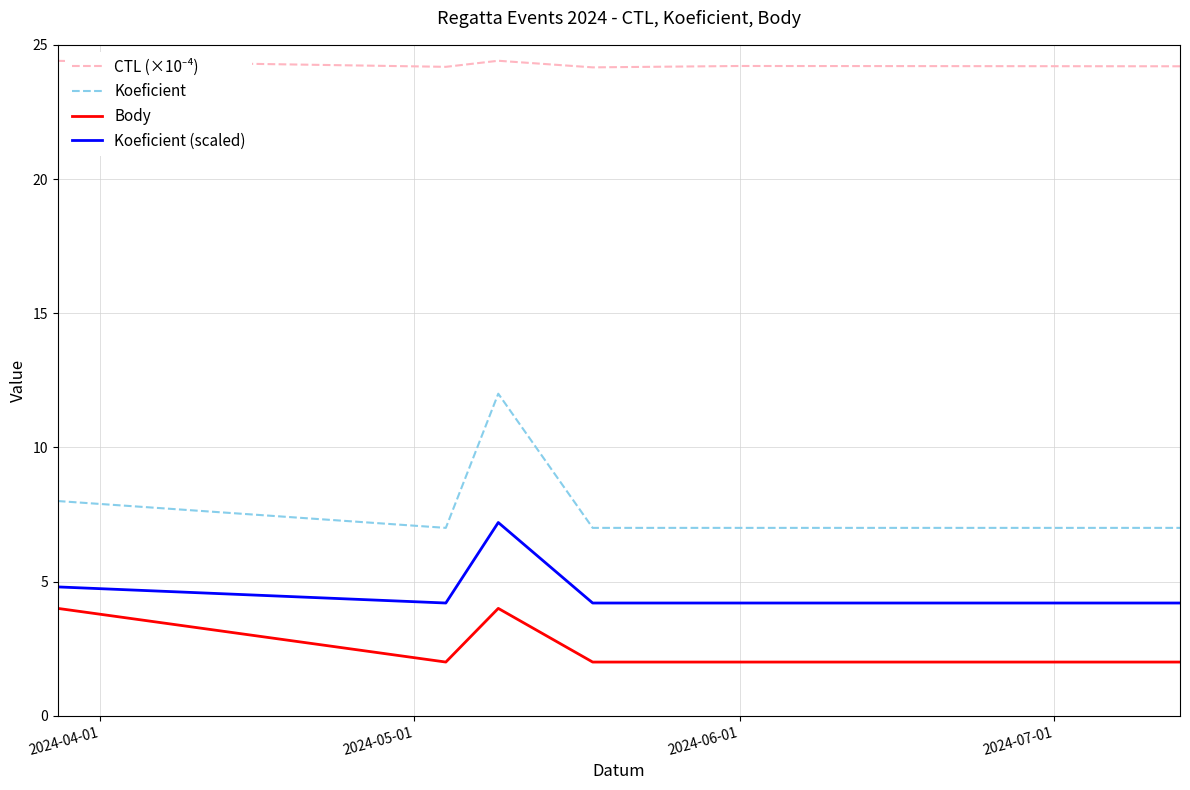

Which series has the widest spread of values?

Koeficient